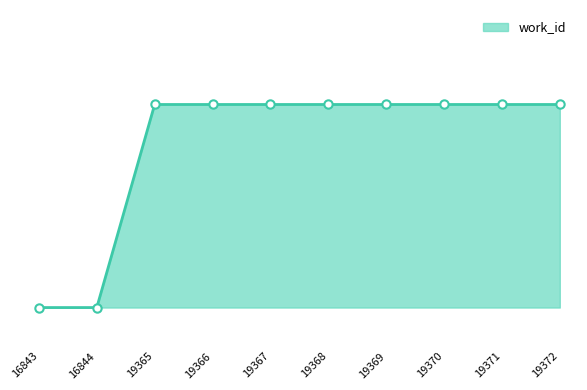

Is this an area chart (filled region under the line)?

Yes